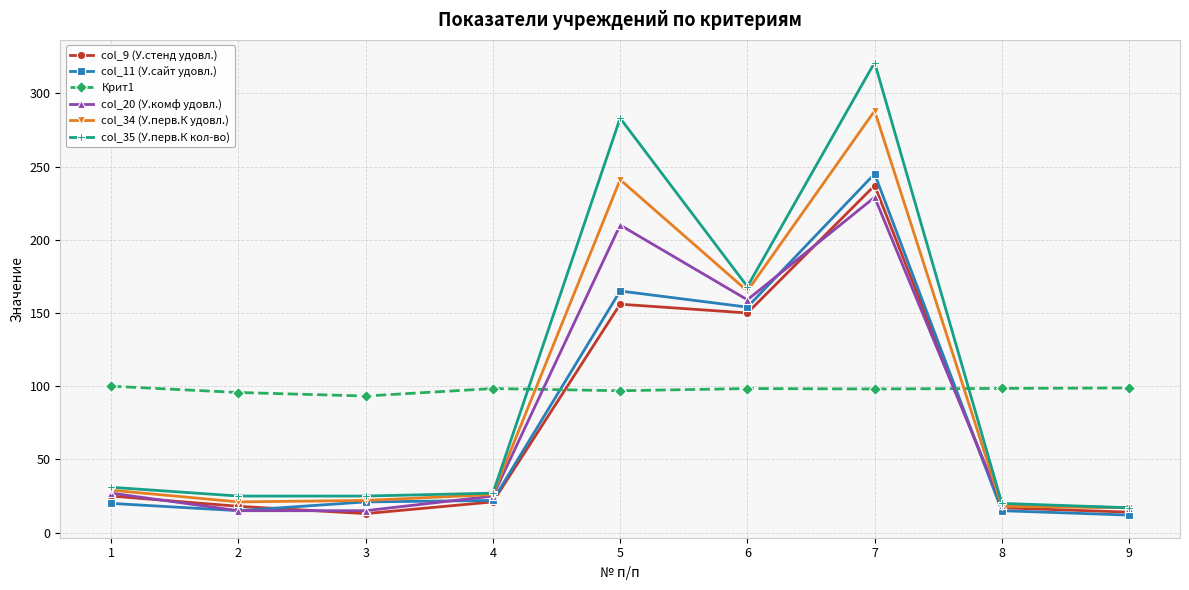

True or false: col_35 (У.перв.К кол-во) has more than 1 interior local peaks.

True